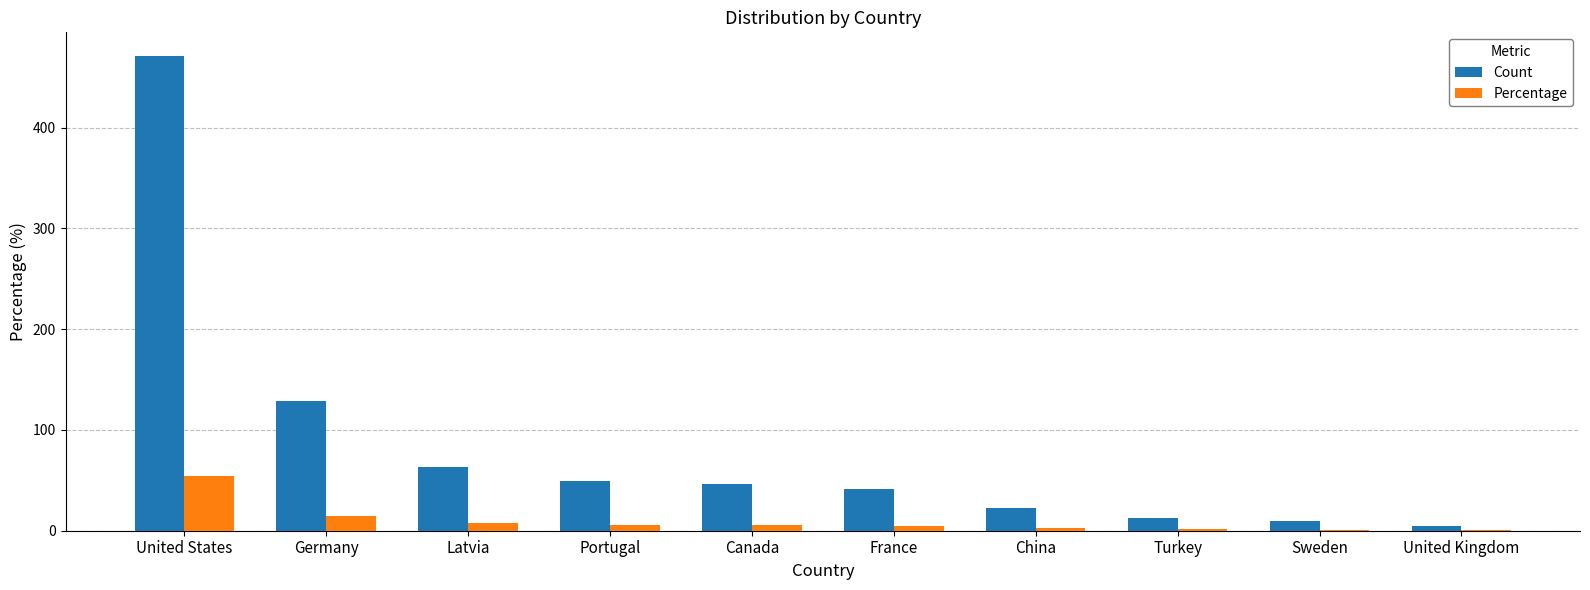

True or false: Count has a value of 179.4 at Germany.

False